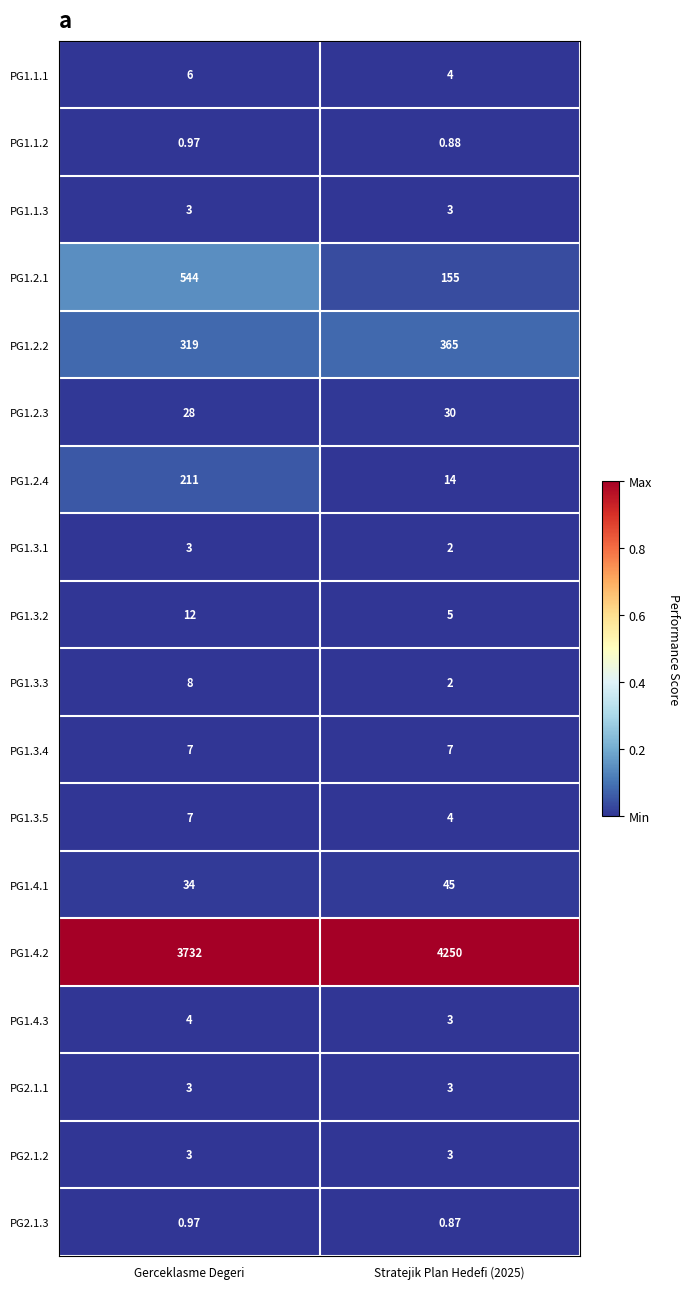

Is the value of PG1.2.2 at Gerceklasme Degeri greater than the value of PG1.2.4 at Gerceklasme Degeri?

Yes